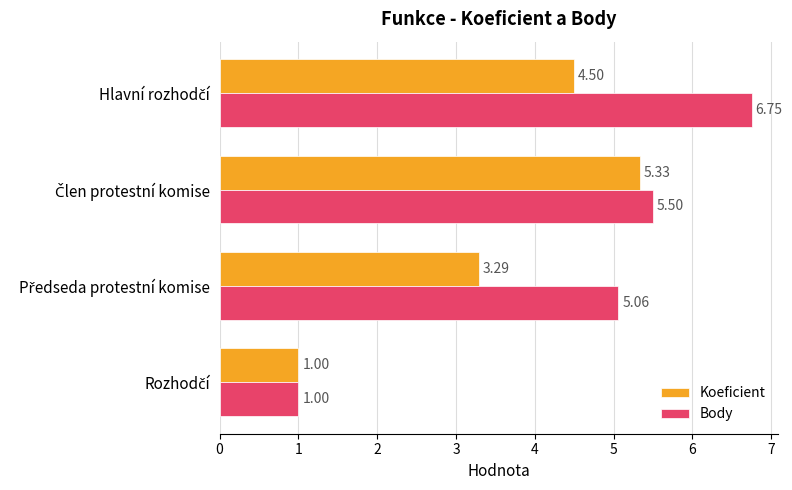

At how many categories does at least one series exceed 3?

3